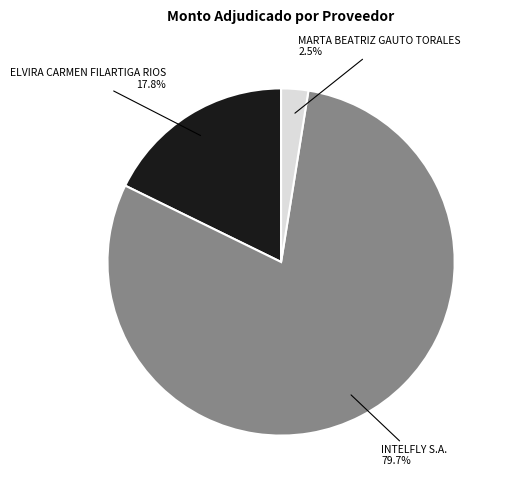

How much of the chart is everything except ELVIRA CARMEN FILARTIGA RIOS?

82.2%